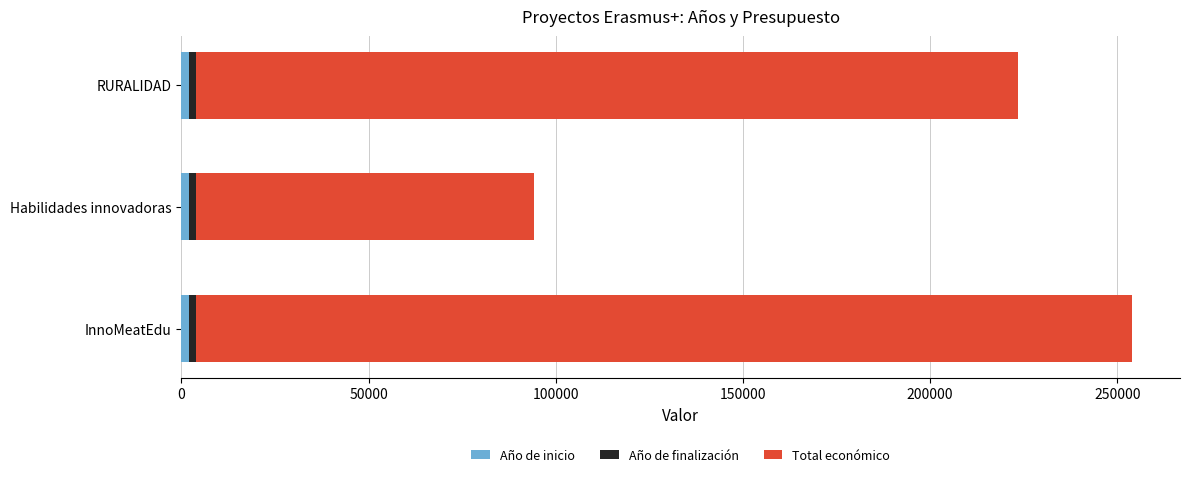

How many data points does each series have?

3